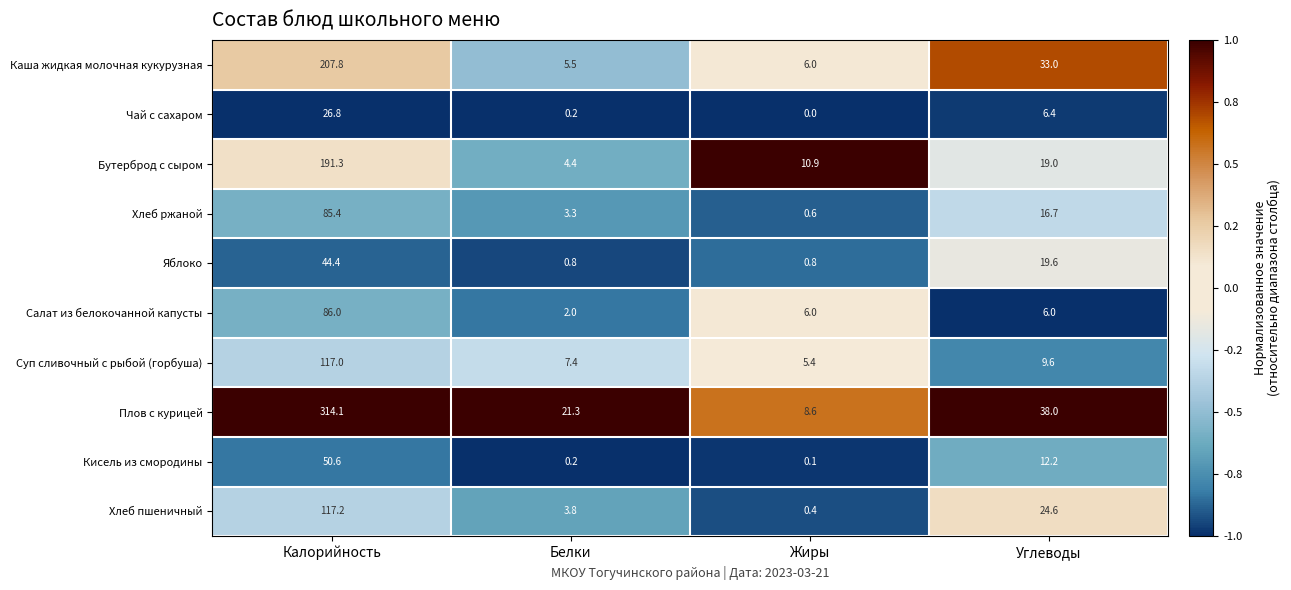

At which category is the sum across all series the highest?

Калорийность